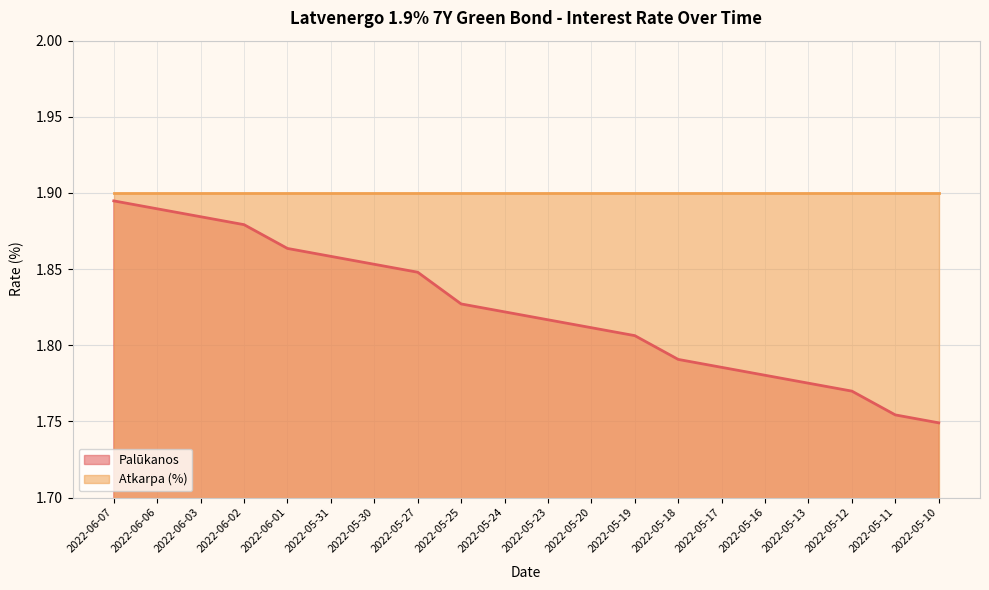

True or false: there are more than 0 points higher than both neighbors.

False